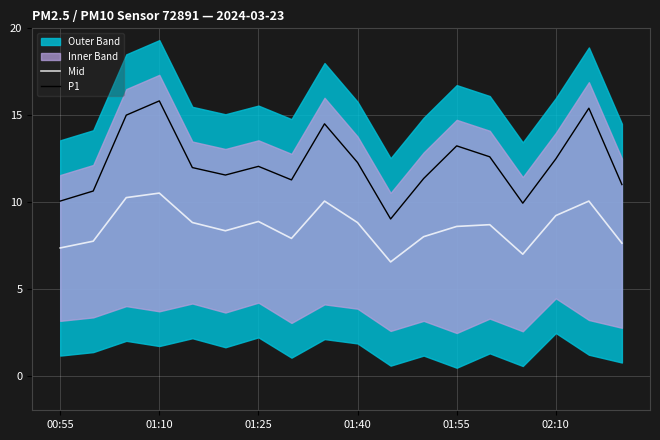

True or false: Mid and P1 intersect in this chart.

False